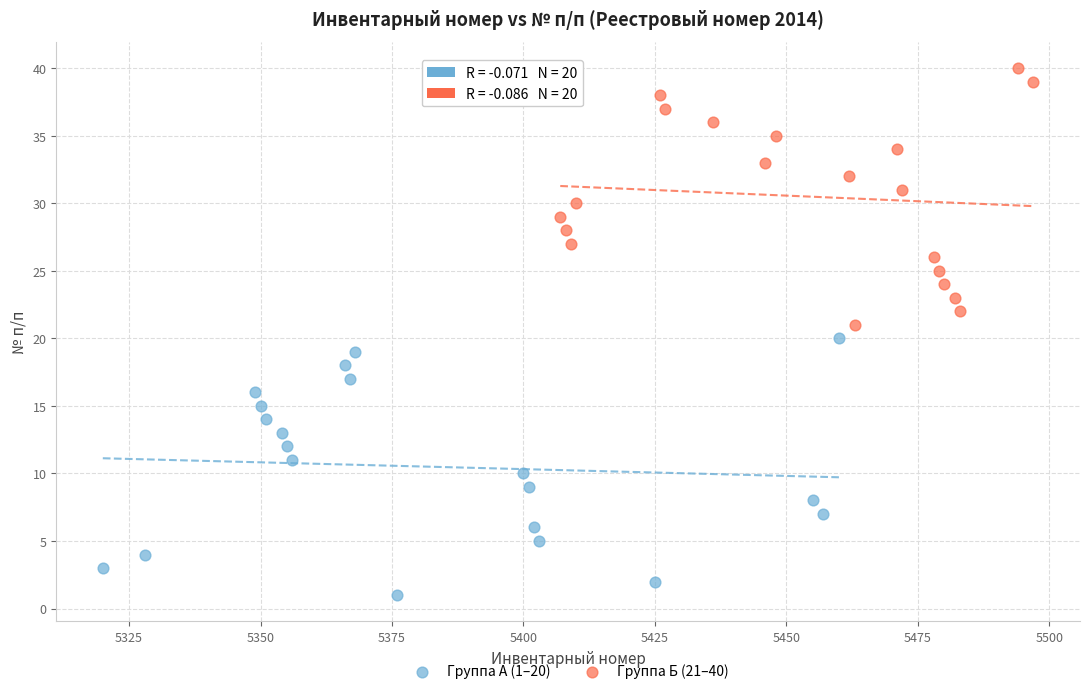

Which series reaches the maximum Y coordinate?

Группа Б (21–40)